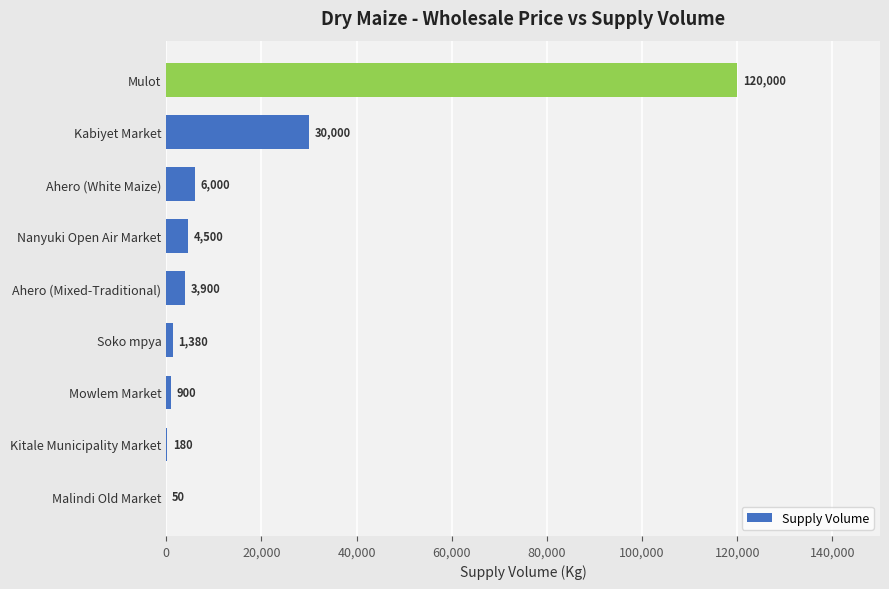

Reading bottom to top, what are all the values shown in this chart?

Malindi Old Market=50	Kitale Municipality Market=180	Mowlem Market=900	Soko mpya=1380	Ahero (Mixed-Traditional)=3900	Nanyuki Open Air Market=4500	Ahero (White Maize)=6000	Kabiyet Market=30000	Mulot=120000